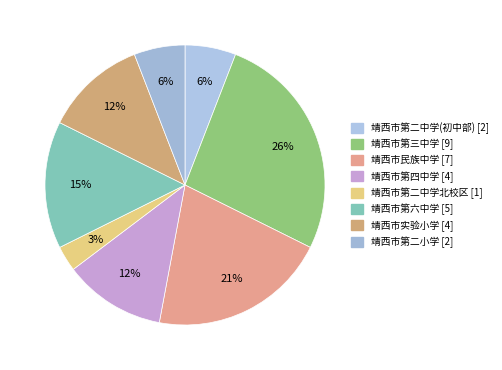

Is it true that 靖西市民族中学 is 27% of the pie?

False